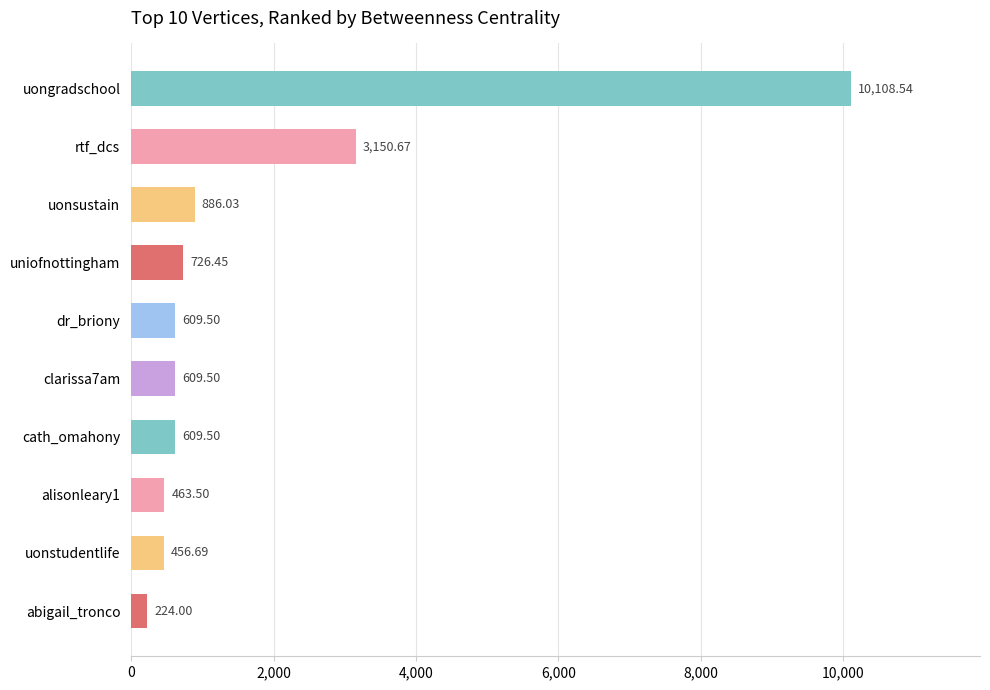

What is the difference between the maximum and minimum values?

9884.5